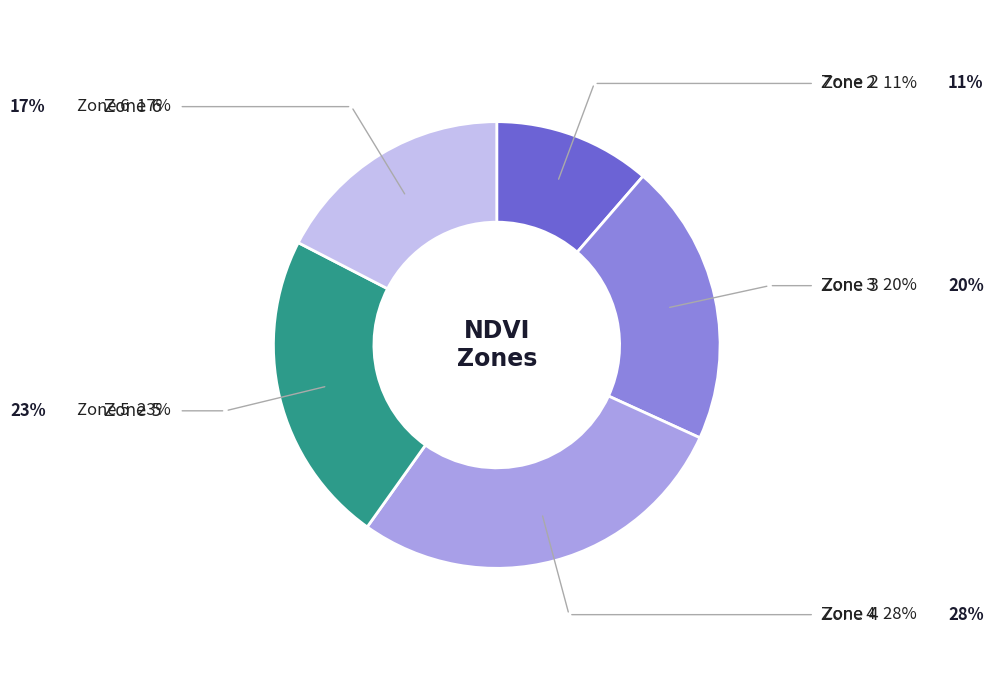

Is there a majority slice in this chart?

No